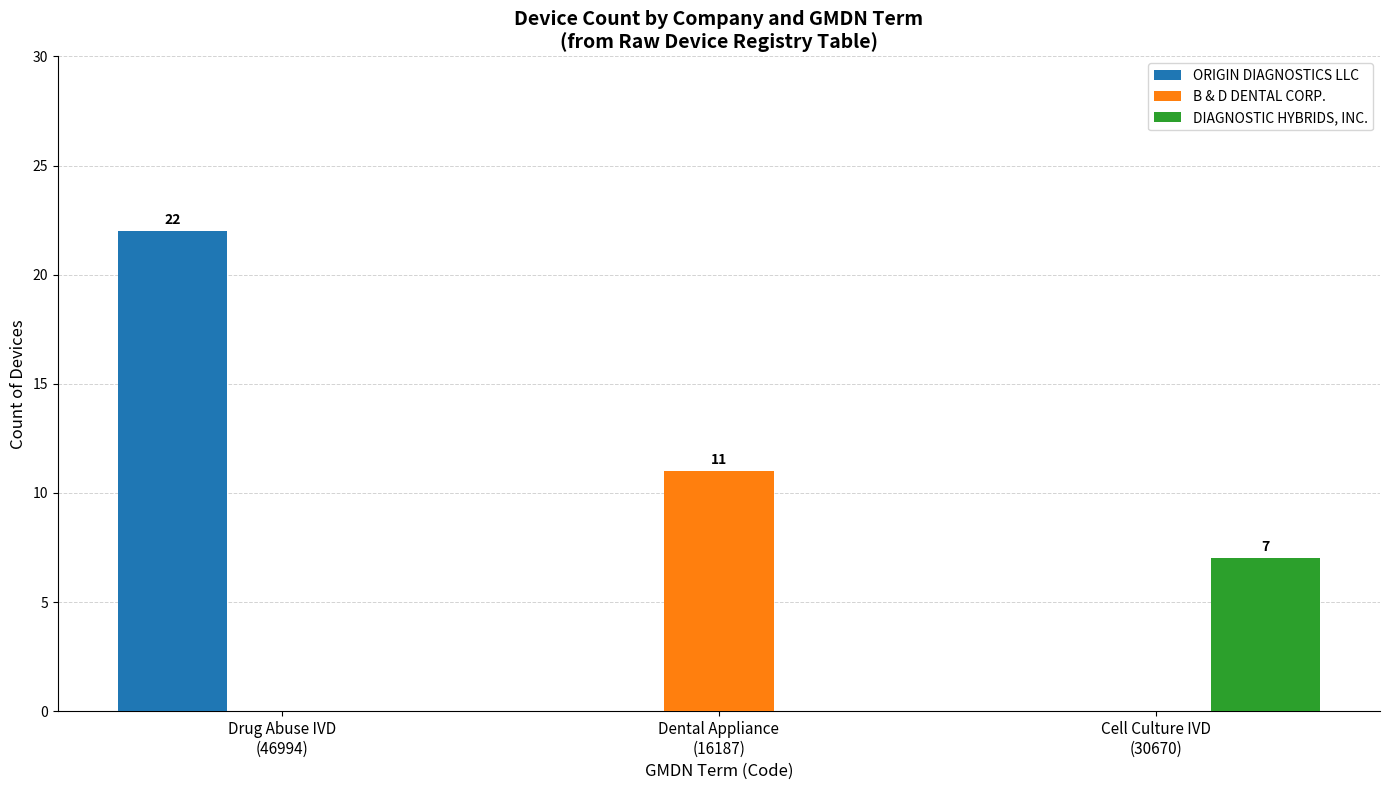

Which series has the largest total across all categories?

ORIGIN DIAGNOSTICS LLC